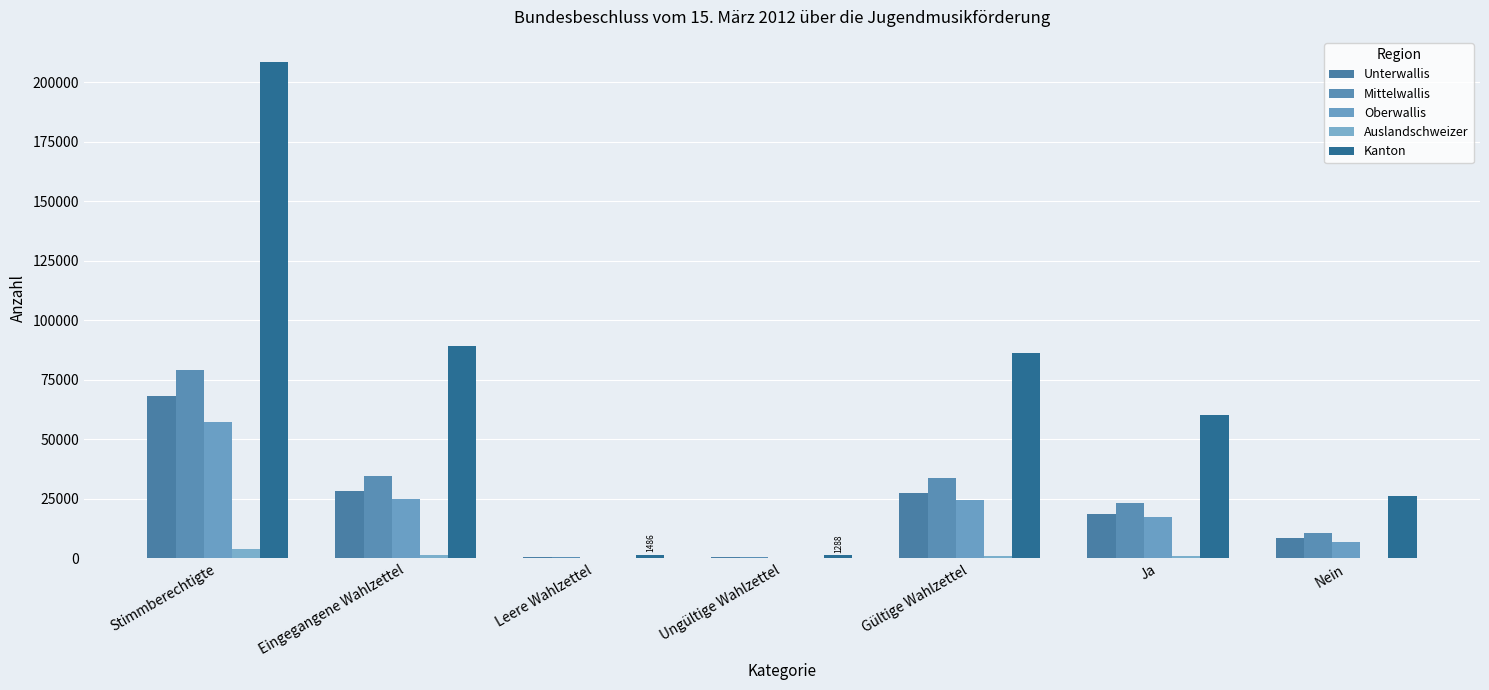

How many groups of bars are there?

7